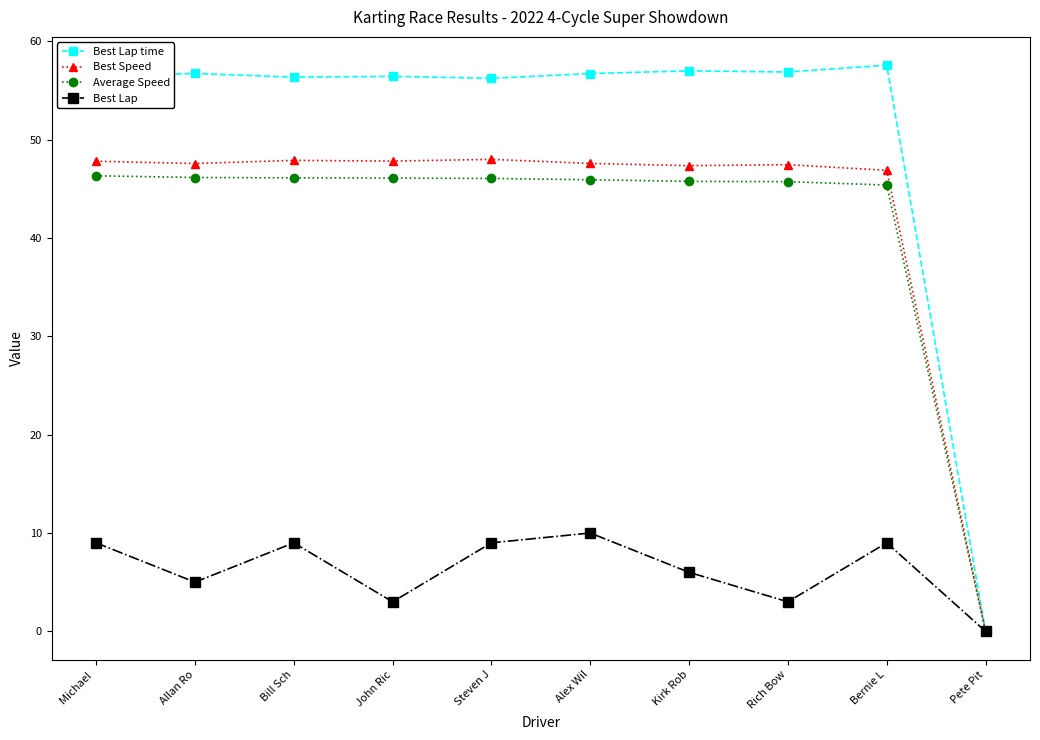

Which category has the lowest value in the Average Speed series?

Pete Pit